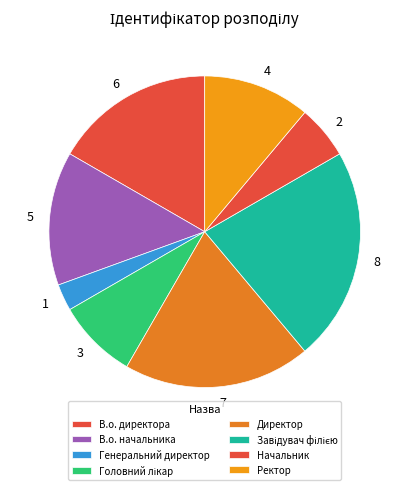

Do 2 and 8 together represent more than half of the pie?

No